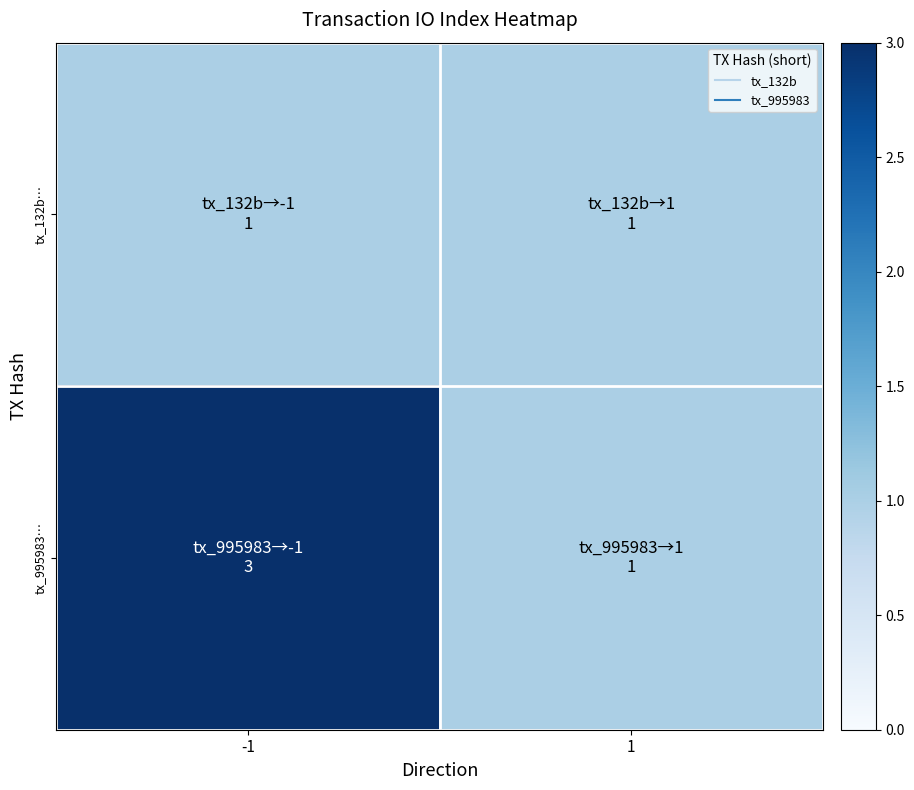

List the series in order of their peak value, lowest first.

tx_132b…, tx_995983…